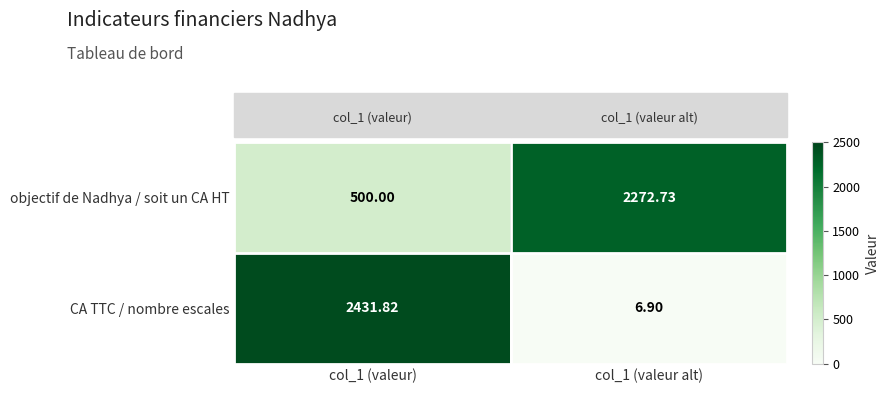

Between col_1 (valeur) and col_1 (valeur alt), which series saw the biggest shift?

CA TTC / nombre escales